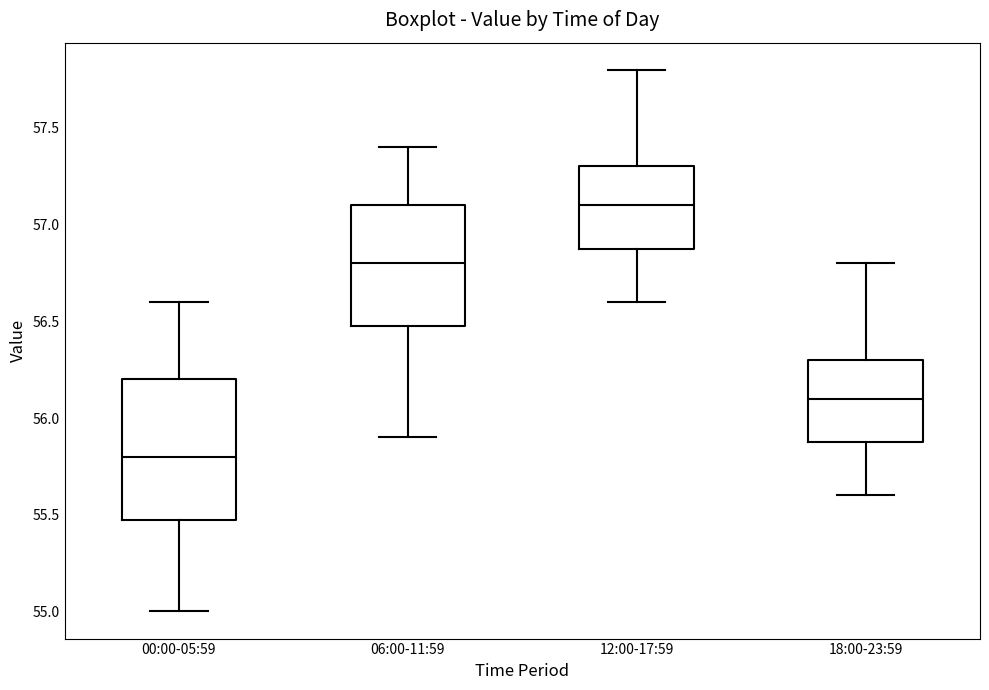

Which box has the highest median line?

12:00-17:59